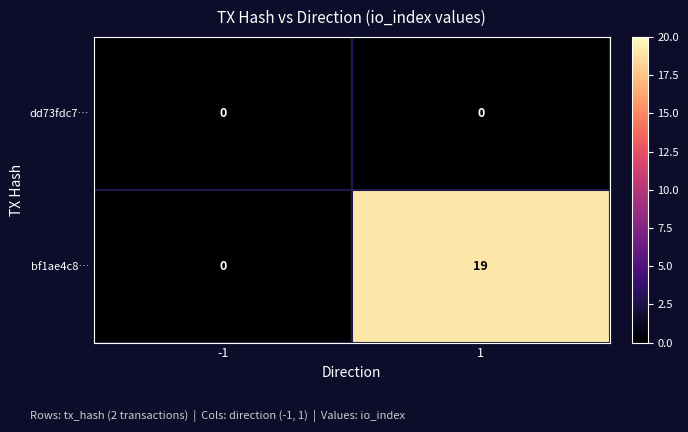

What is the difference between the maximum and minimum values in the bf1ae4c8… series?

19